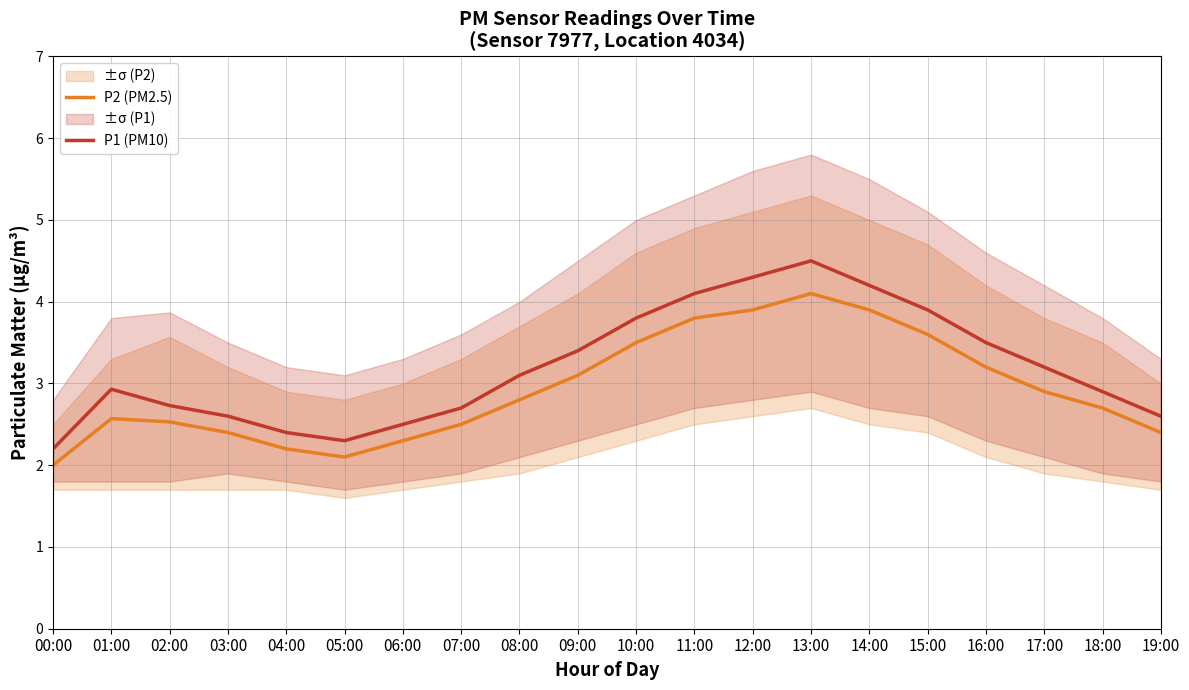

True or false: P2 (PM2.5) and P1 (PM10) intersect in this chart.

False